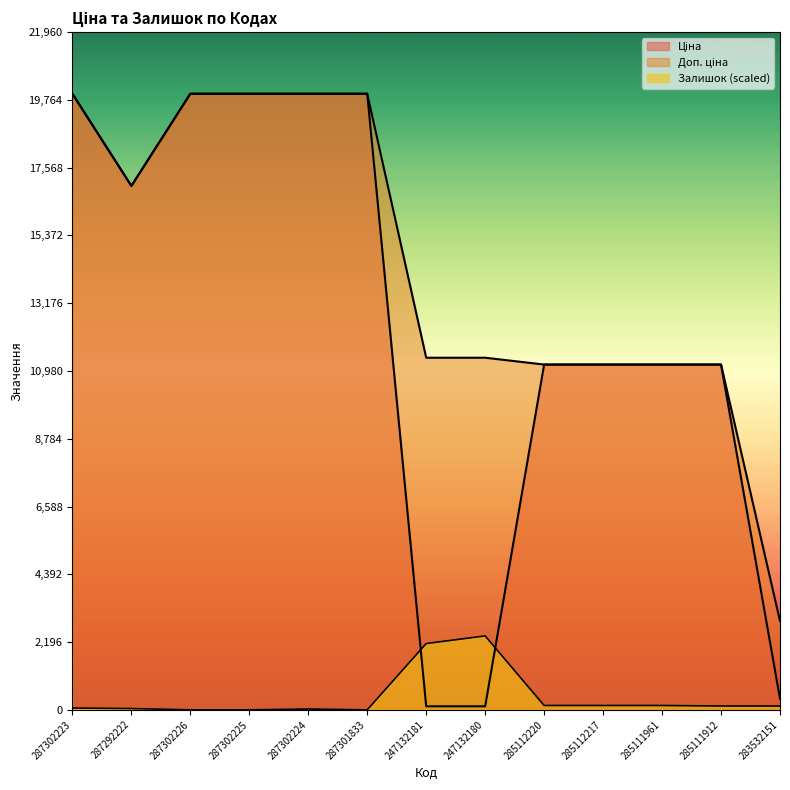

What are all the series names shown in the legend?

Ціна, Доп. ціна, Залишок